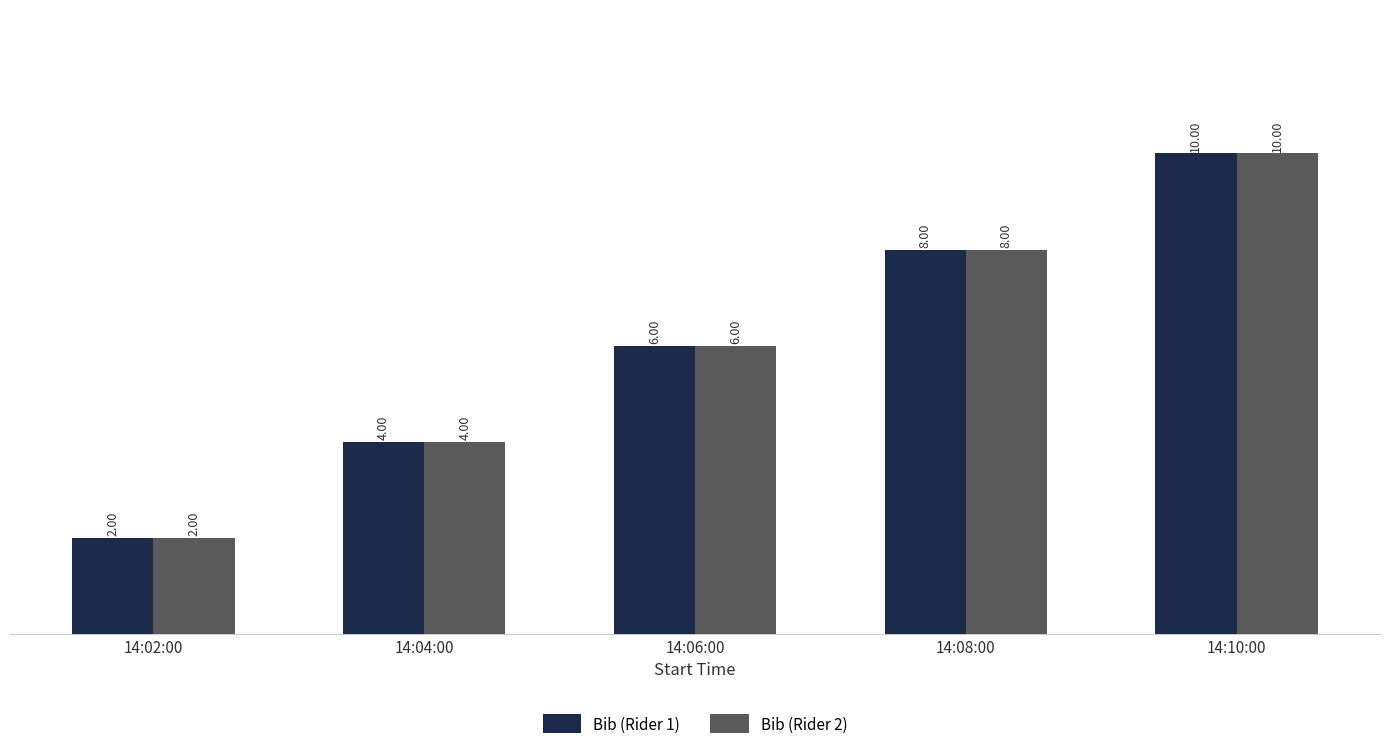

What is the value of the Bib (Rider 2) bar at the 2nd from the left?

4